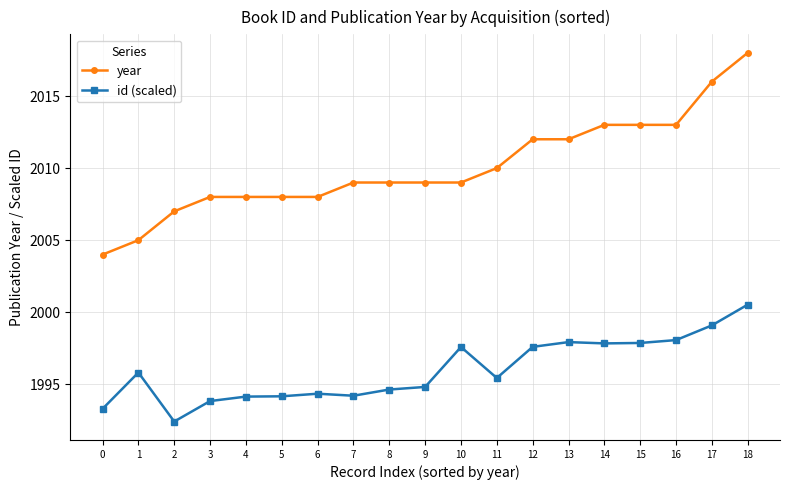

True or false: id (scaled) has a value of 1997.6 at 10.

True